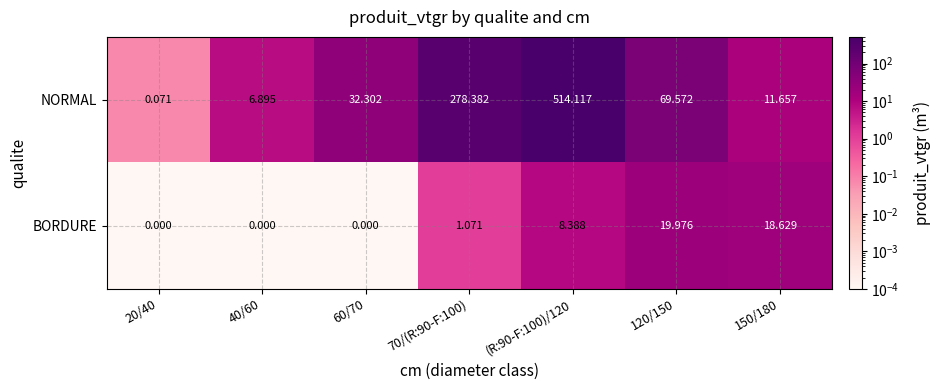

Which series has the largest total across all categories?

NORMAL